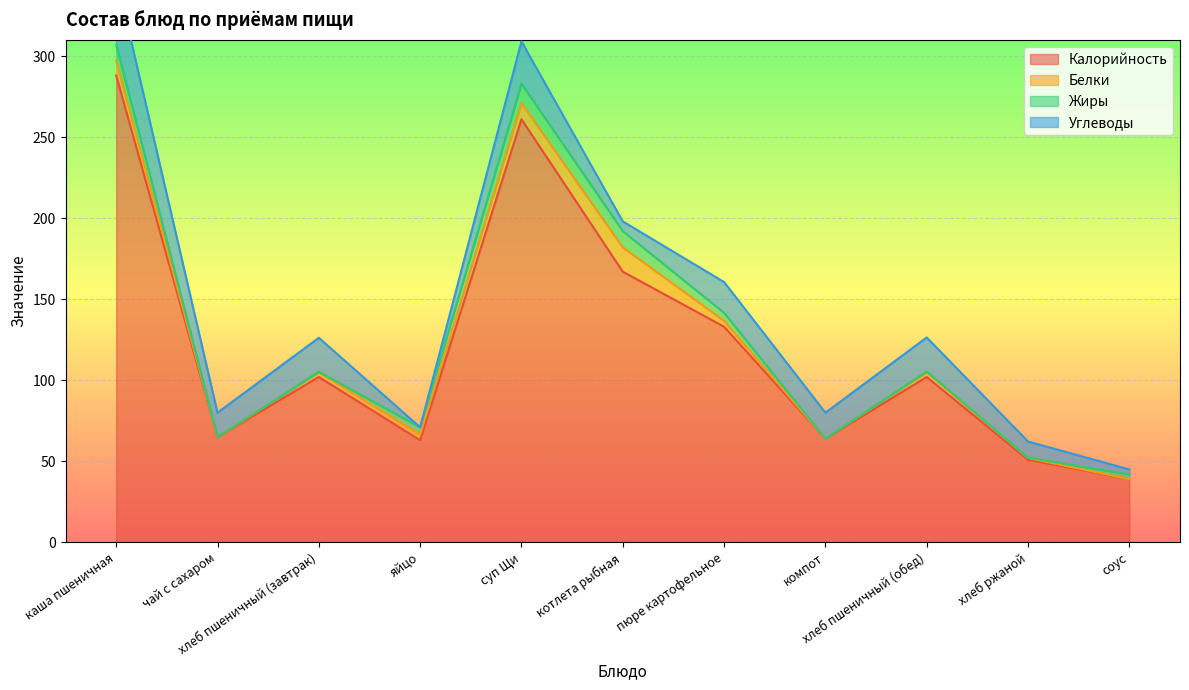

Reading right to left, what are all the values shown in this chart?

Калорийность: соус=39.0	хлеб ржаной=51.0	хлеб пшеничный (обед)=102.0	компот=64.0	пюре картофельное=133.0	котлета рыбная=167.0	суп Щи=261.0	яйцо=63.0	хлеб пшеничный (завтрак)=102.0	чай с сахаром=65.0	каша пшеничная=288.0
Белки: соус=0.0	хлеб ржаной=1.0	хлеб пшеничный (обед)=3.0	компот=0.0	пюре картофельное=3.6	котлета рыбная=15.0	суп Щи=10.0	яйцо=3.5	хлеб пшеничный (завтрак)=3.0	чай с сахаром=0.0	каша пшеничная=9.0
Жиры: соус=3.0	хлеб ржаной=0.2	хлеб пшеничный (обед)=0.4	компот=0.0	пюре картофельное=5.0	котлета рыбная=10.0	суп Щи=12.0	яйцо=4.5	хлеб пшеничный (завтрак)=0.2	чай с сахаром=0.0	каша пшеничная=10.0
Углеводы: соус=3.0	хлеб ржаной=10.0	хлеб пшеничный (обед)=21.0	компот=16.0	пюре картофельное=19.0	котлета рыбная=6.0	суп Щи=26.0	яйцо=0.0	хлеб пшеничный (завтрак)=21.0	чай с сахаром=15.0	каша пшеничная=42.0